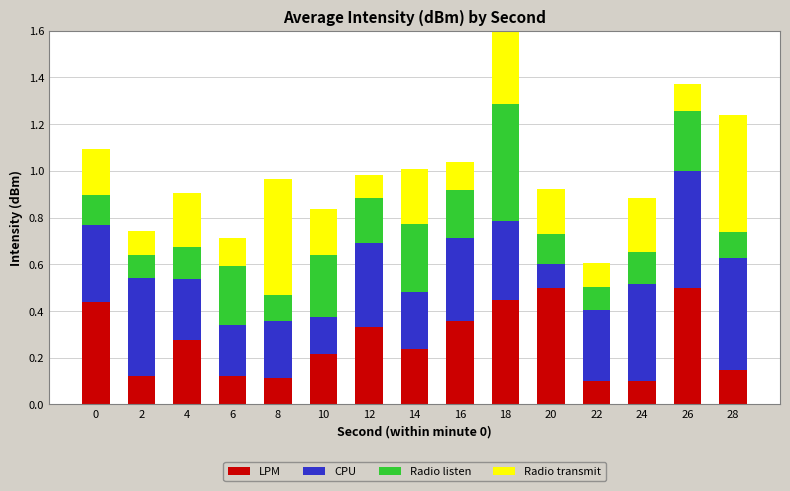

At which label is Radio listen closest to 0?

2